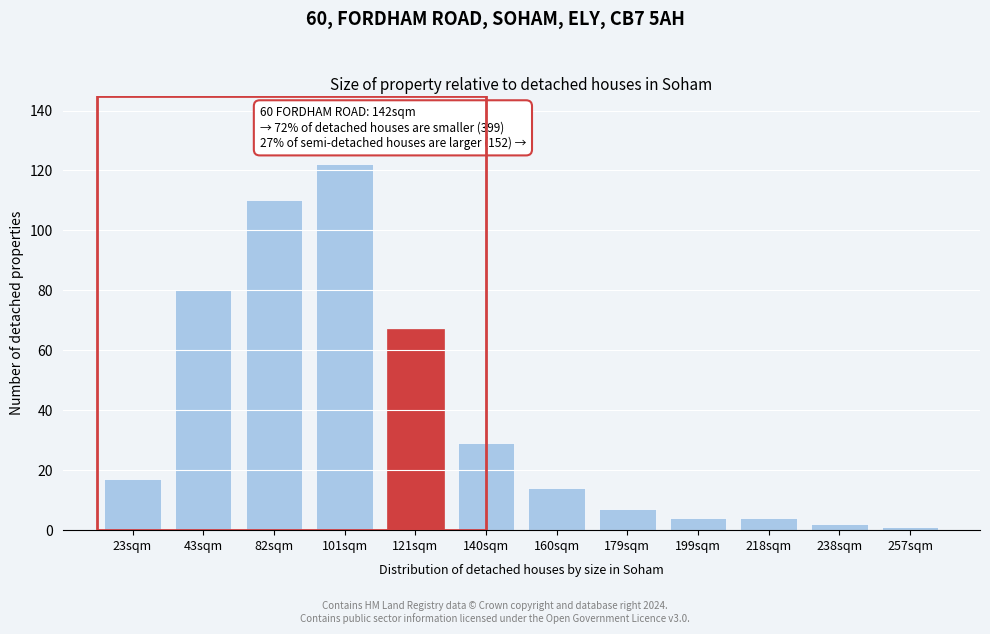

Reading right to left, list all the values displayed in this chart.

1	2	4	4	7	14	29	67	122	110	80	17